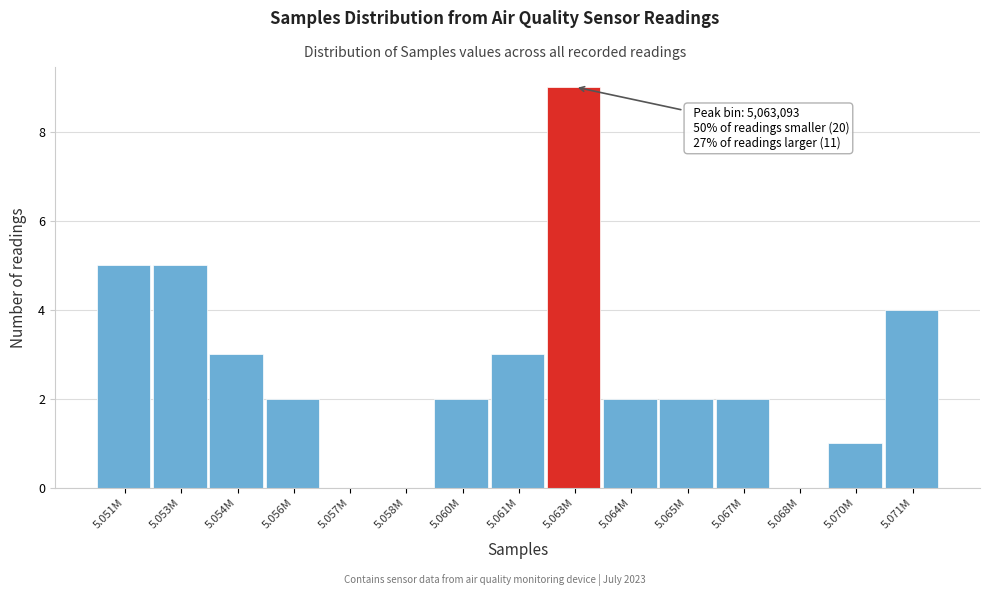

Reading left to right, extract all data points from this chart.

5.051M=5	5.053M=5	5.054M=3	5.056M=2	5.057M=0	5.058M=0	5.060M=2	5.061M=3	5.063M=9	5.064M=2	5.065M=2	5.067M=2	5.068M=0	5.070M=1	5.071M=4